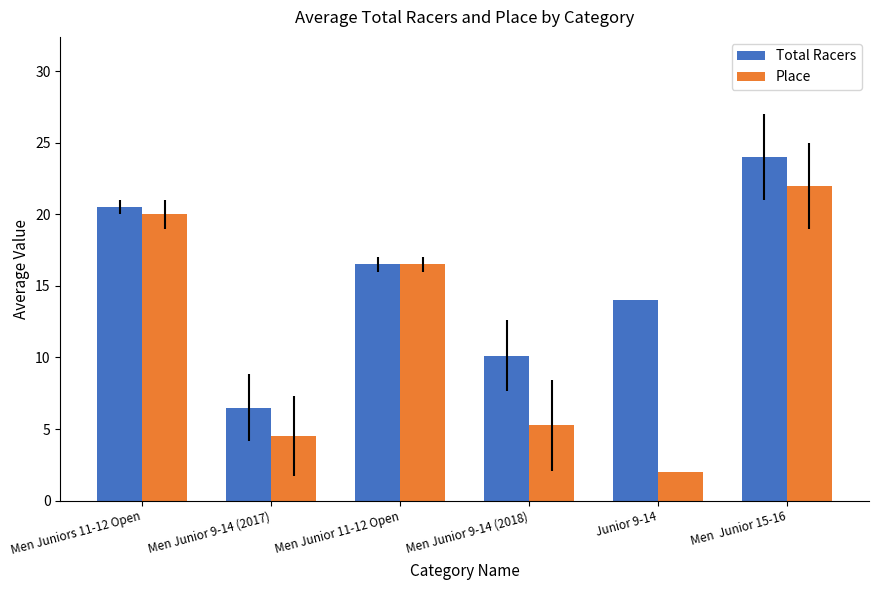

How many groups of bars are there?

6